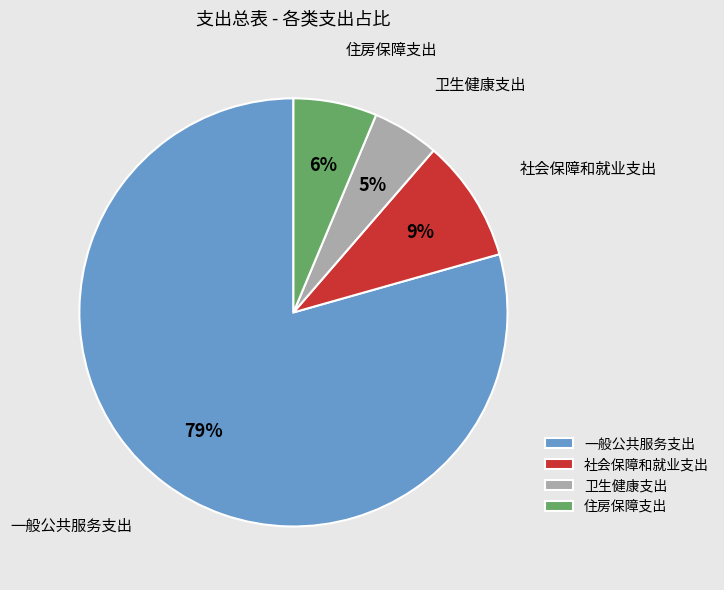

Count the number of slices in the pie.

4